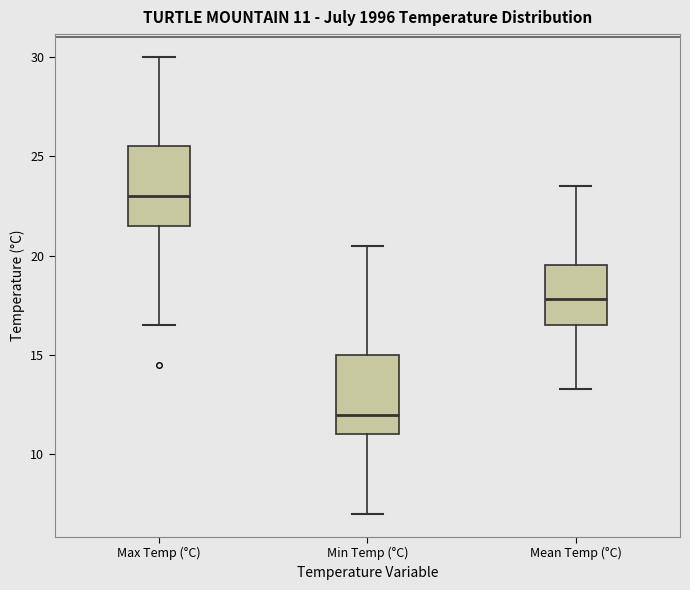

Which box's median line is the highest?

Max Temp (°C)